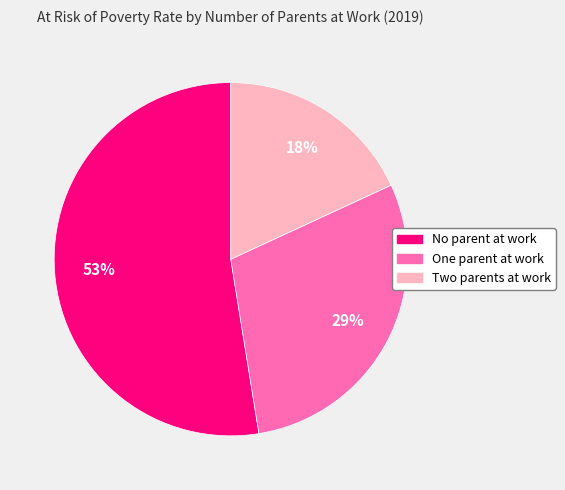

Does One parent at work represent more than half of the total?

No